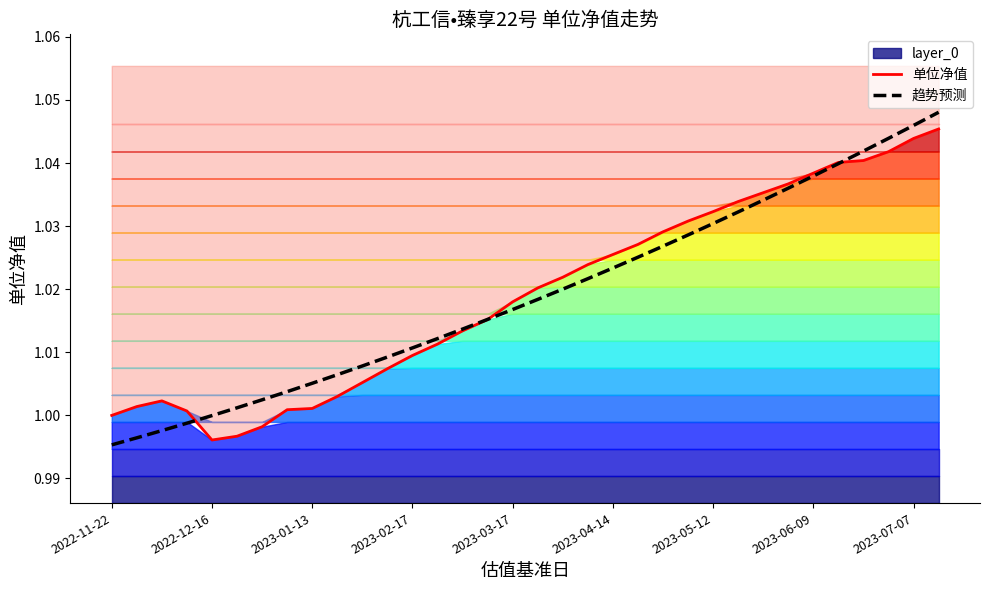

Between 20 and 26, which series saw the biggest shift?

趋势预测